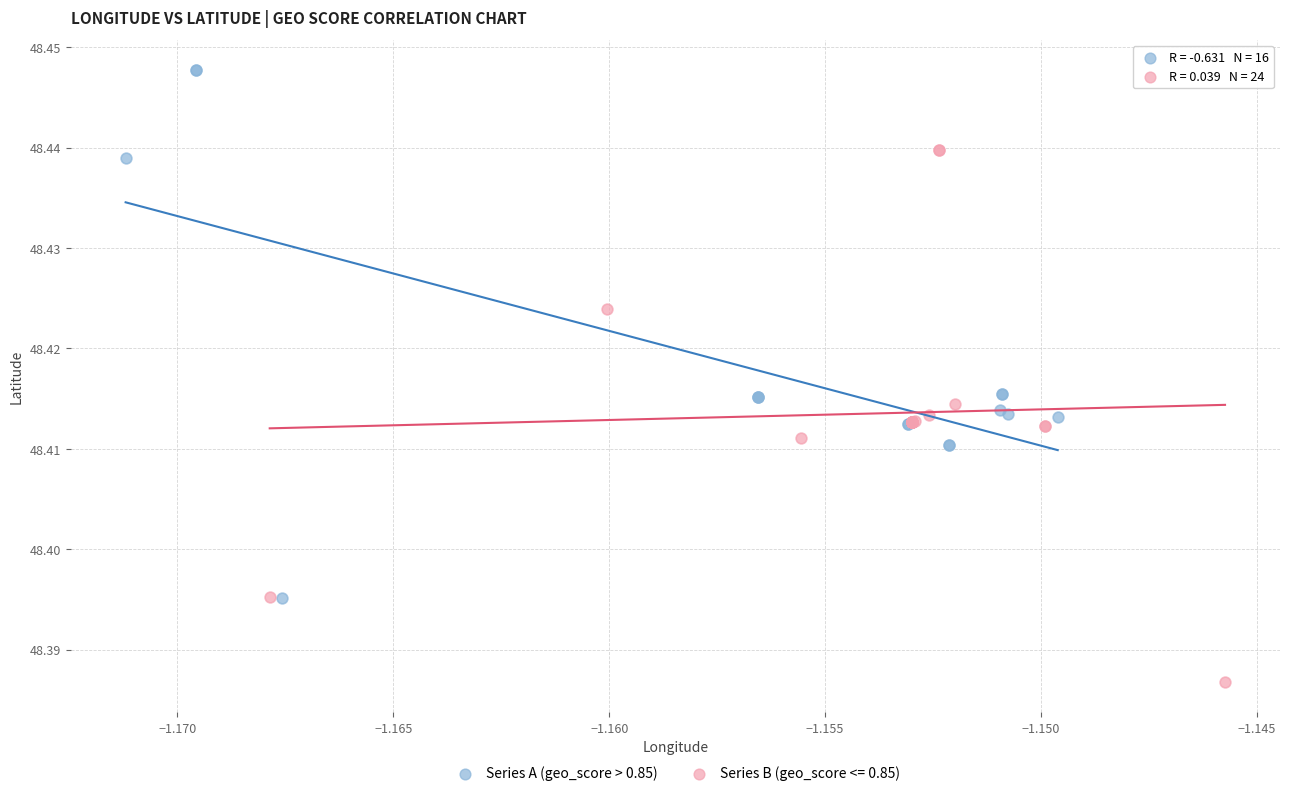

Which series reaches the maximum Y coordinate?

Series A (geo_score > 0.85)